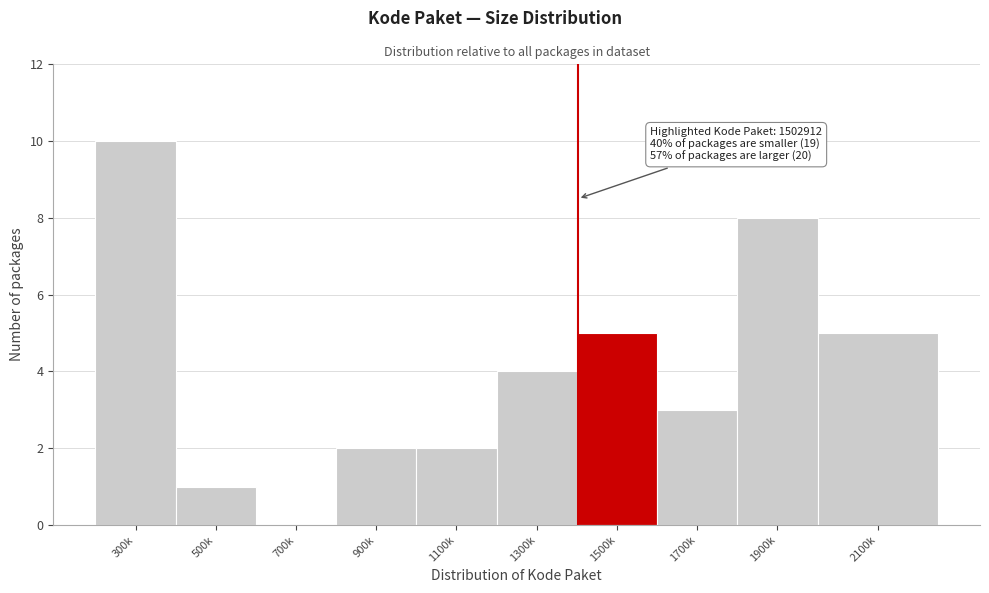

Reading right to left, extract all data points from this chart.

2100k=5	1900k=8	1700k=3	1500k=5	1300k=4	1100k=2	900k=2	700k=0	500k=1	300k=10